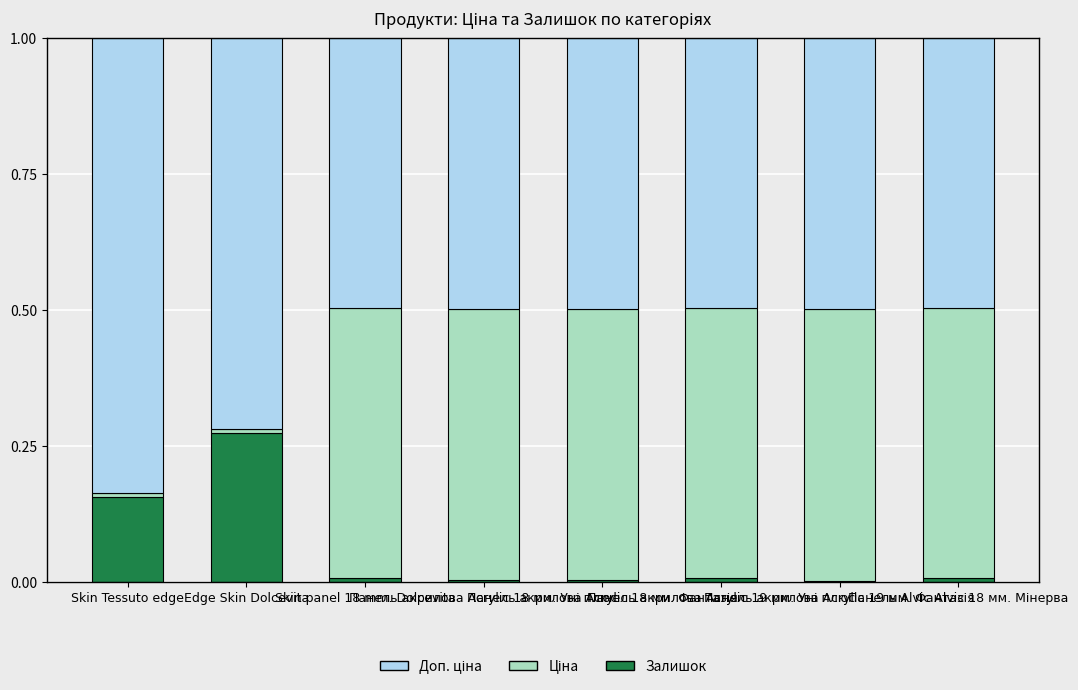

What is the sum of the Доп. ціна values at Панель акрилова Acrylic 18 мм. Фантазія and Панель акрилова Acrylic 19 мм. Фантазія?

1.0